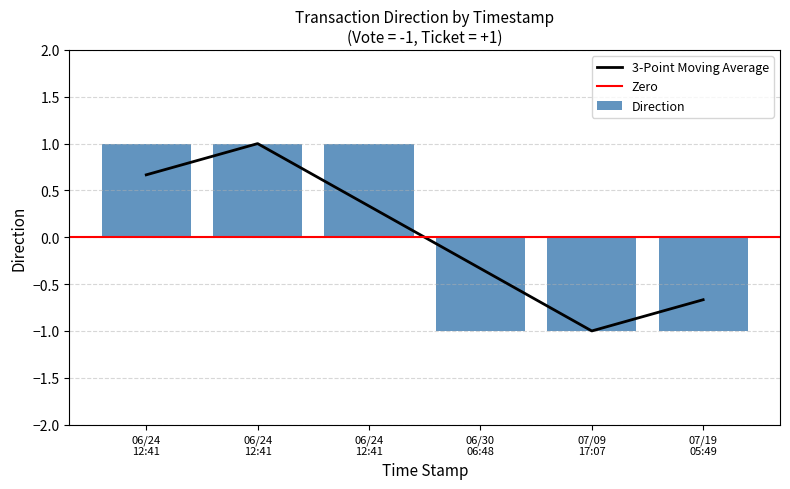

How many positive values does the Direction series have?

3